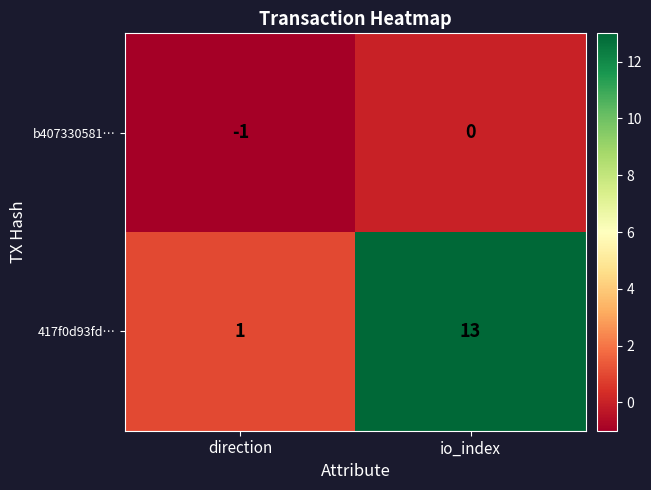

Rank the series by their average value, from highest to lowest.

417f0d93fd…, b407330581…